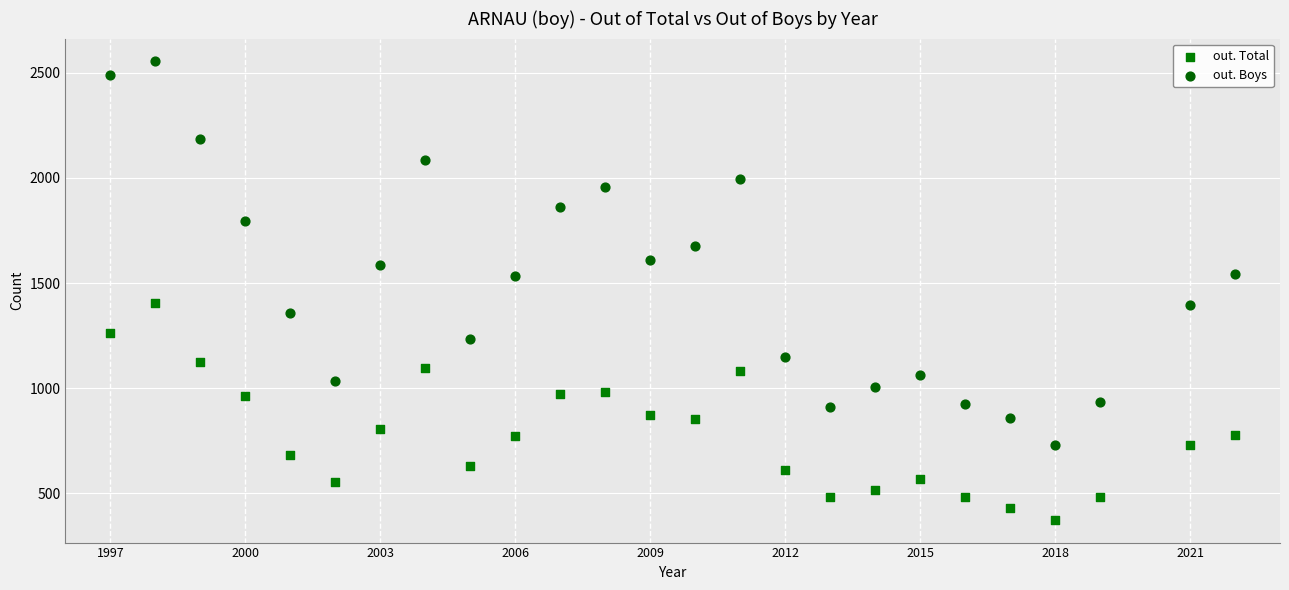

Across all data points, what is the range of X values (max minus min)?

25